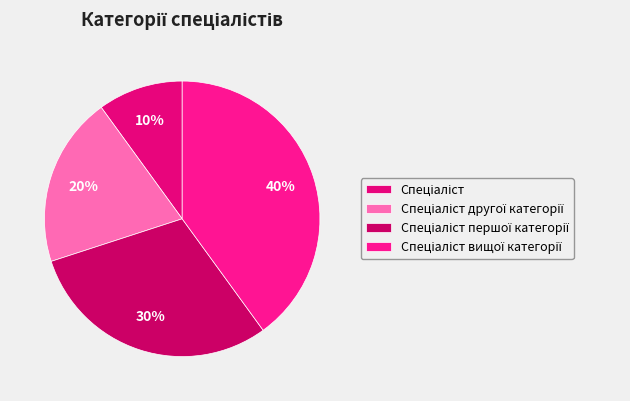

Is it true that Спеціаліст вищої категорії is 40% of the pie?

True